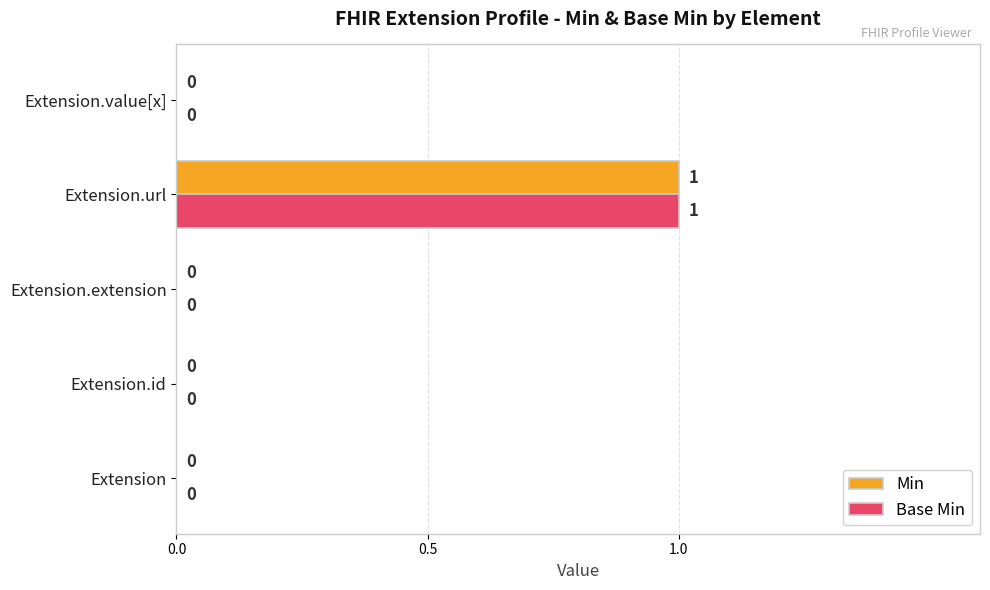

At which category is the sum across all series the highest?

Extension.url